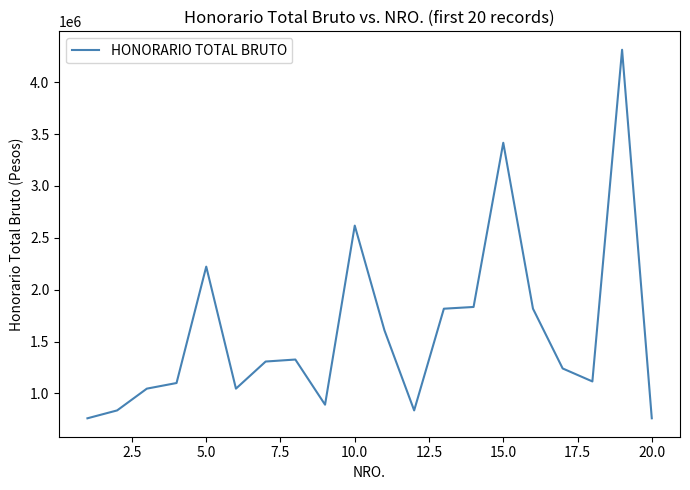

What is the greatest value displayed?

4313274